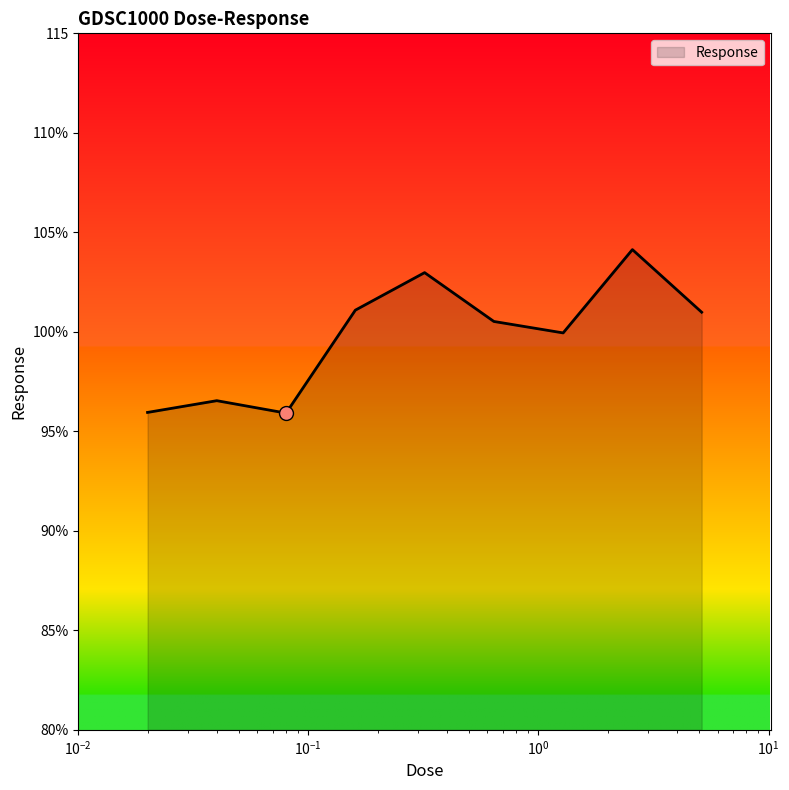

Reading left to right, transcribe all the data shown in this chart.

0.02=96.0	0.04=96.5	0.08=95.9	0.16=101.1	0.32=103.0	0.64=100.5	1.28=99.9	2.56=104.1	5.12=101.0